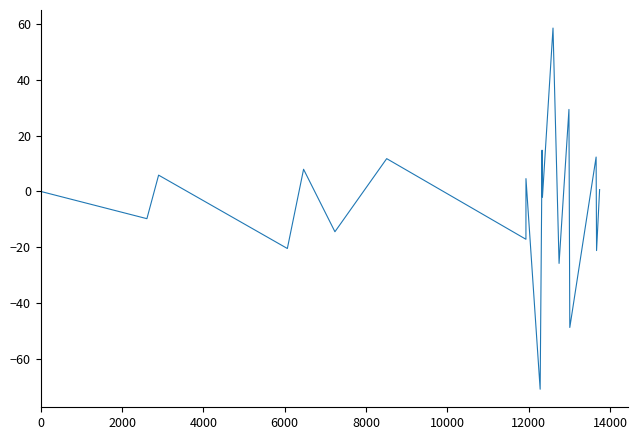

What is the difference between the maximum and second lowest values?

107.4